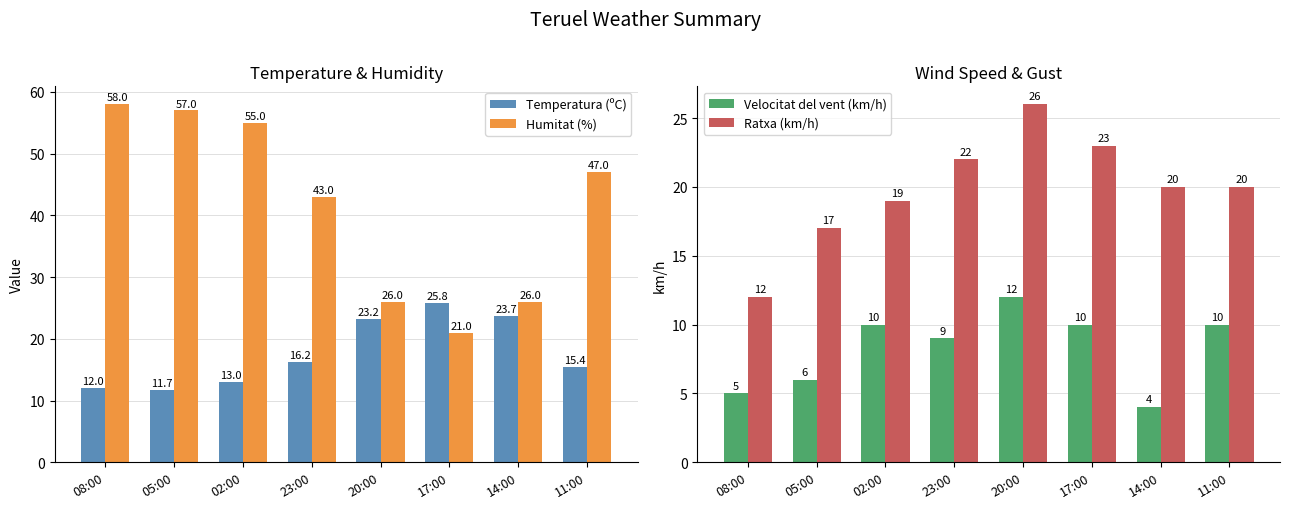

What are all the series names shown in the legend?

Temperatura (ºC), Humitat (%), Velocitat del vent (km/h), Ratxa (km/h)